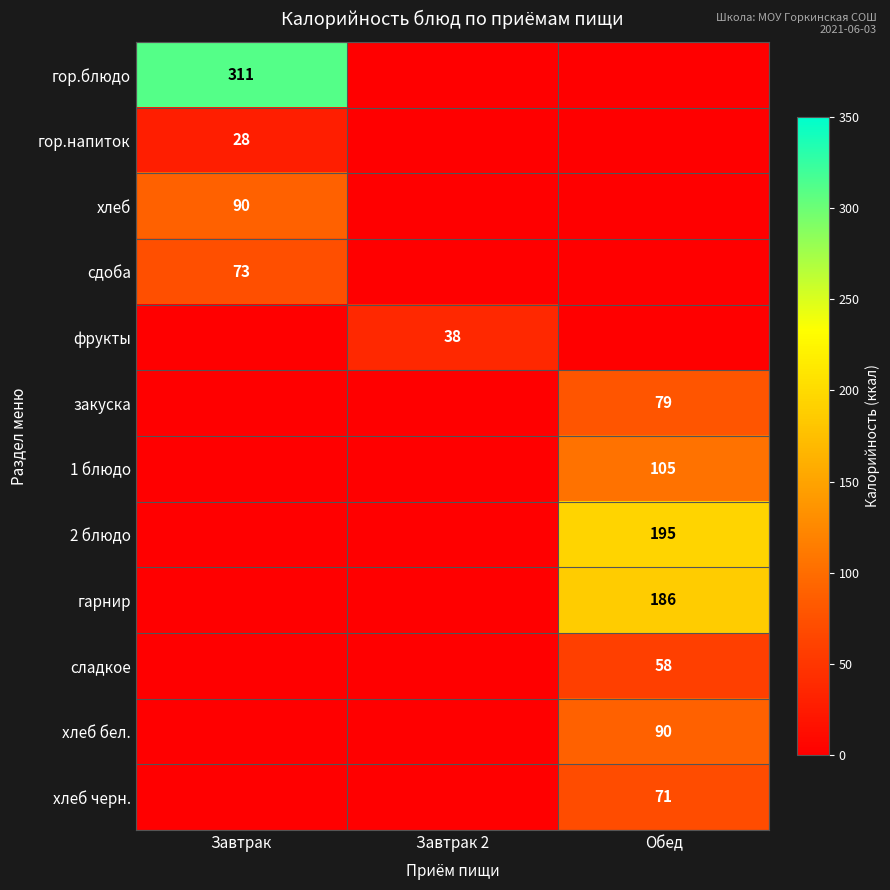

Is it true that фрукты equals 23 at Завтрак 2?

False